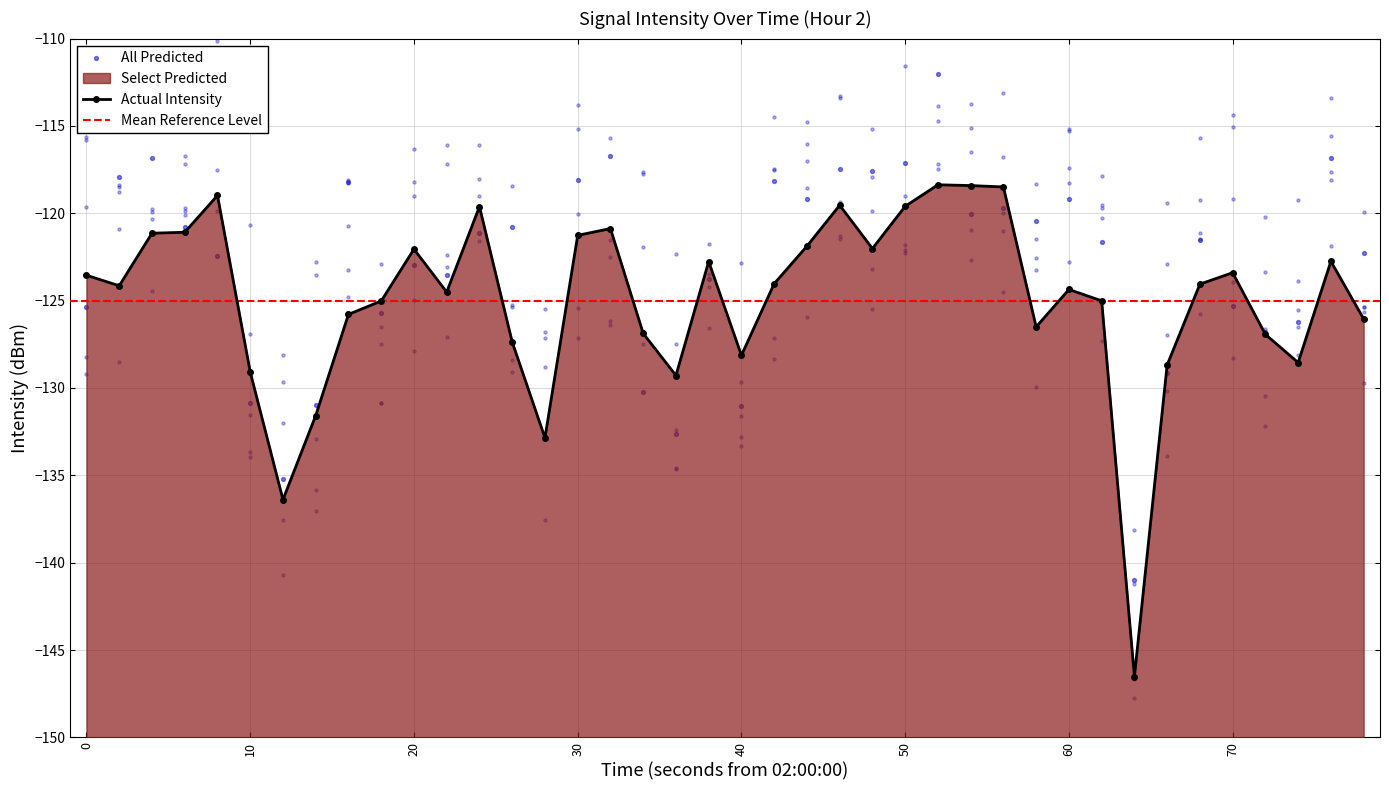

Which has a higher value, 23 or 30?

23